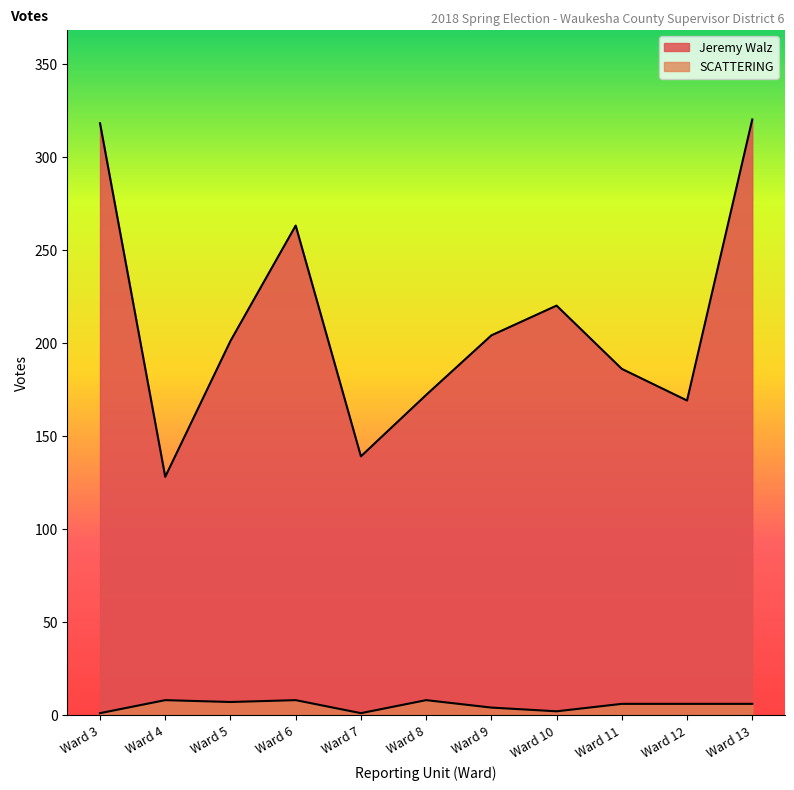

True or false: Jeremy Walz has more than 1 interior local peaks.

True